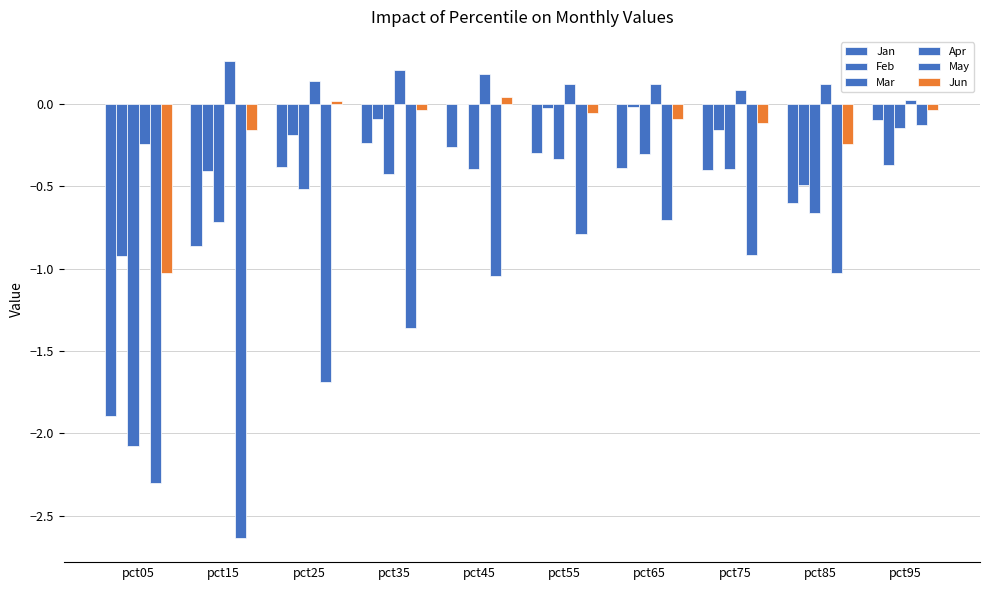

Reading left to right, transcribe all the data shown in this chart.

Jan: -1.9	-0.9	-0.4	-0.2	-0.3	-0.3	-0.4	-0.4	-0.6	-0.1
Feb: -0.9	-0.4	-0.2	-0.1	-0.0	-0.0	-0.0	-0.2	-0.5	-0.4
Mar: -2.1	-0.7	-0.5	-0.4	-0.4	-0.3	-0.3	-0.4	-0.7	-0.1
Apr: -0.2	0.3	0.1	0.2	0.2	0.1	0.1	0.1	0.1	0.0
May: -2.3	-2.6	-1.7	-1.4	-1.0	-0.8	-0.7	-0.9	-1.0	-0.1
Jun: -1.0	-0.2	0.0	-0.0	0.0	-0.1	-0.1	-0.1	-0.2	-0.0